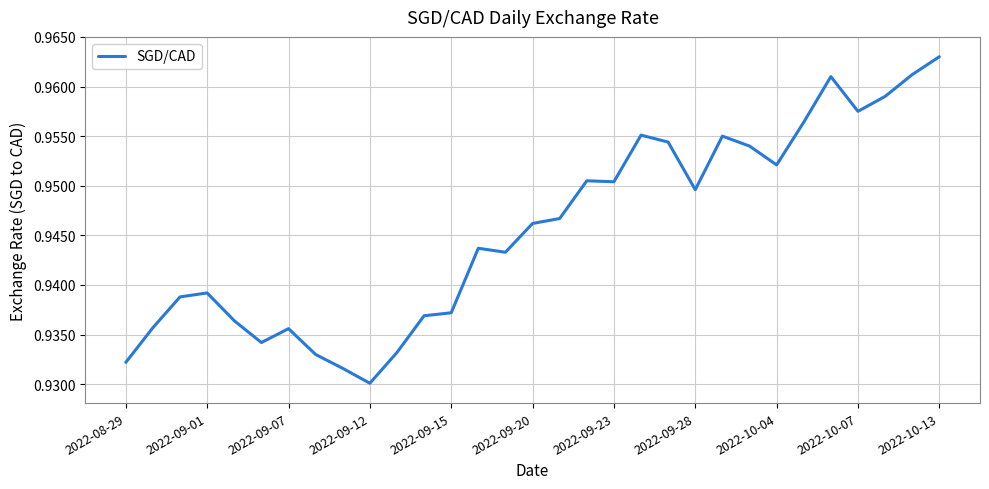

Where is the data nearest to the value 0?

2022-09-12